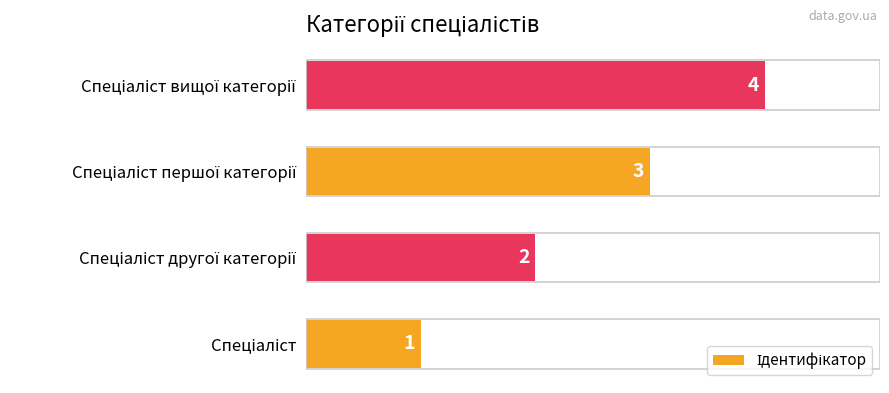

What is the sum of all values?

10